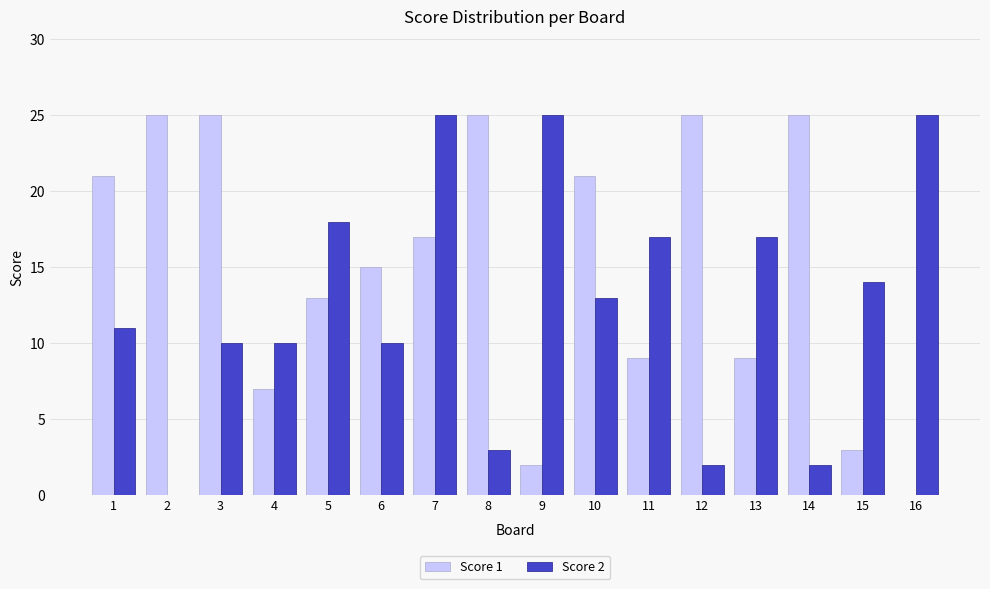

Which series has the largest total across all categories?

Score 1